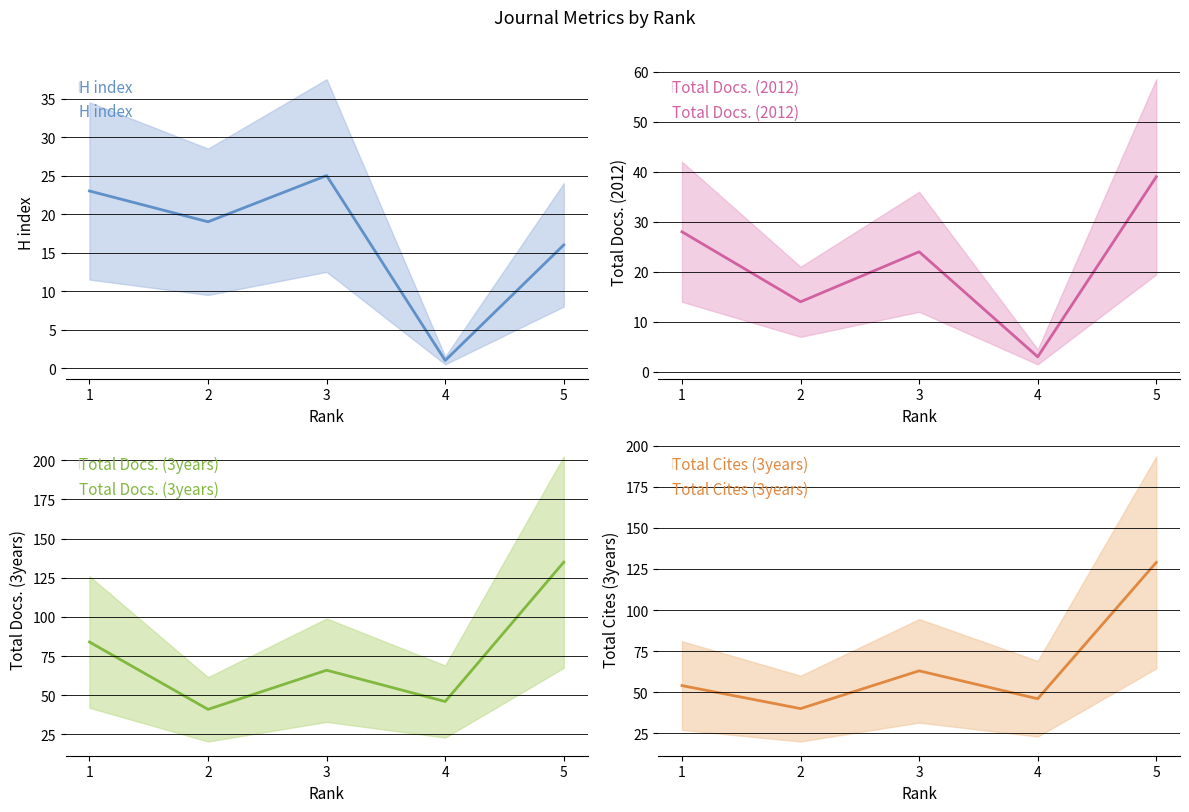

Rank the series by their maximum value, from highest to lowest.

Total Docs. (3years), Total Cites (3years), Total Docs. (2012), H index